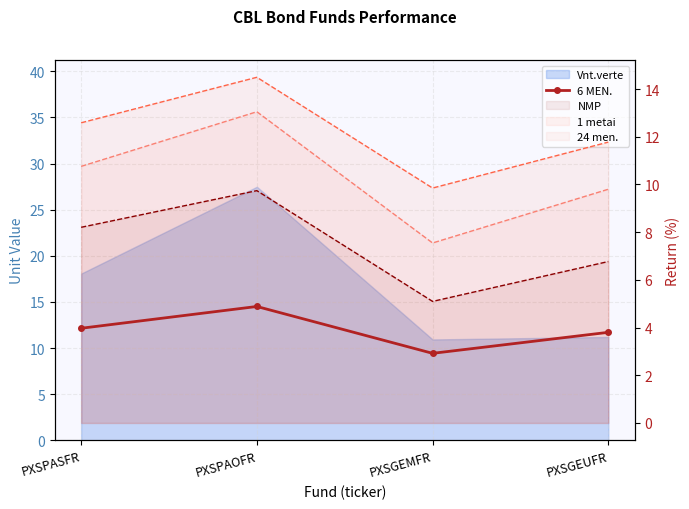

How many lines are shown in the chart?

1